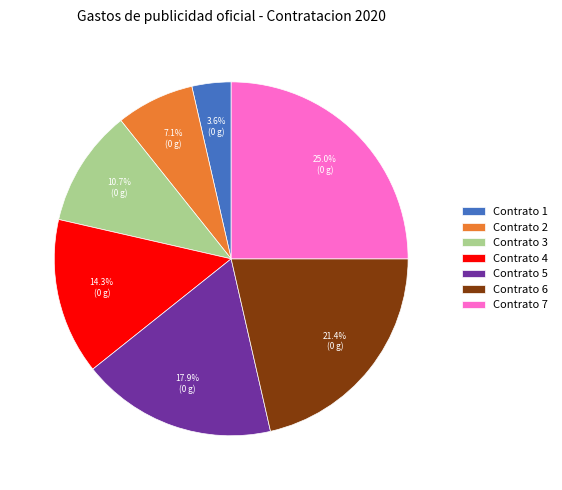

Does Contrato 3 represent more than half of the total?

No